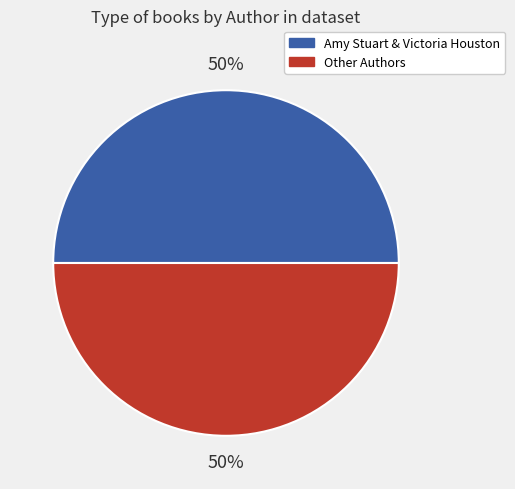

To the nearest percent, what is the average slice percentage?

50%